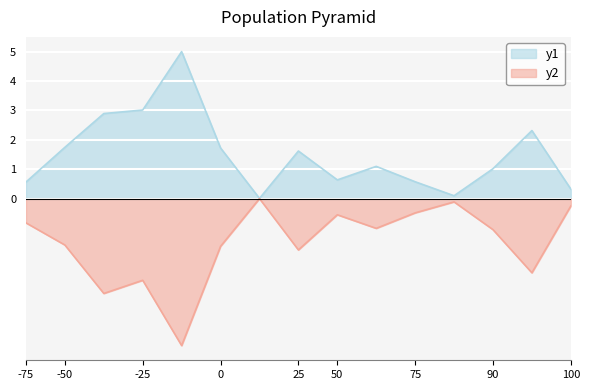

The y1 series shows 3.0 at -25. True or false?

True